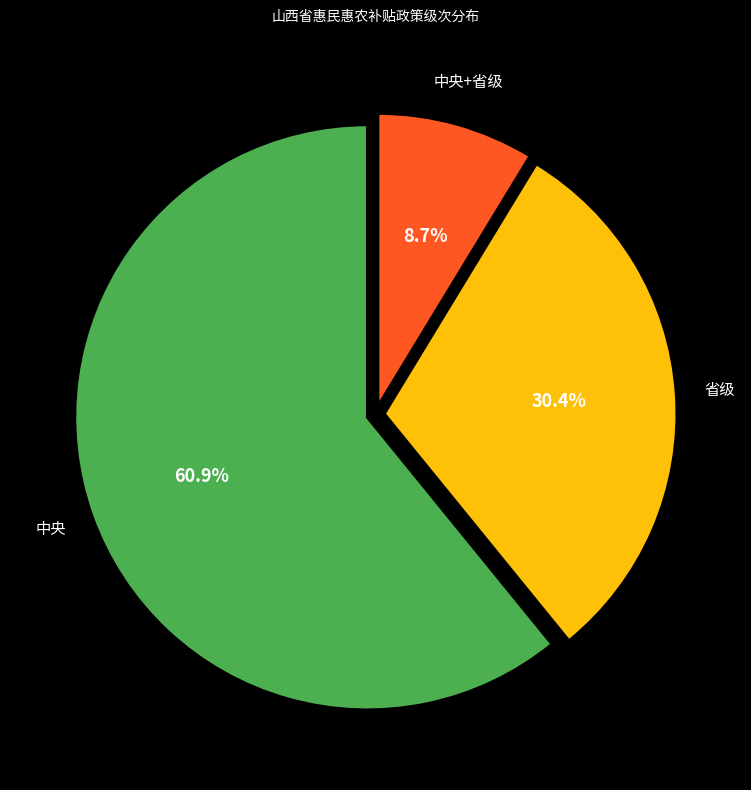

Which category has the smallest portion of the pie?

中央+省级